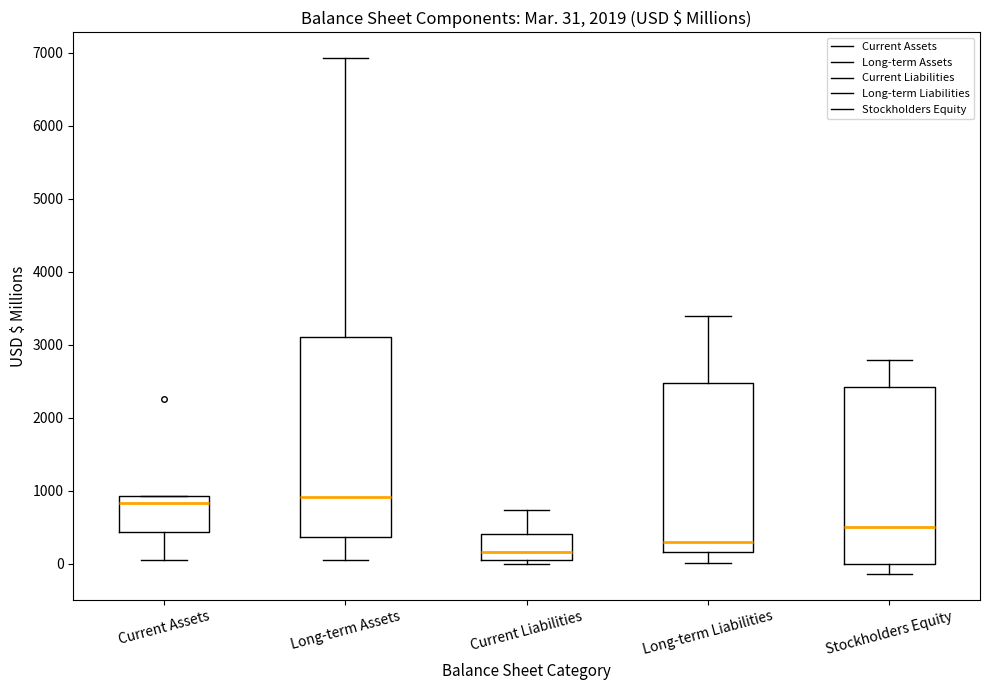

Which box is the tallest, from its lower edge to its upper edge?

Long-term Assets